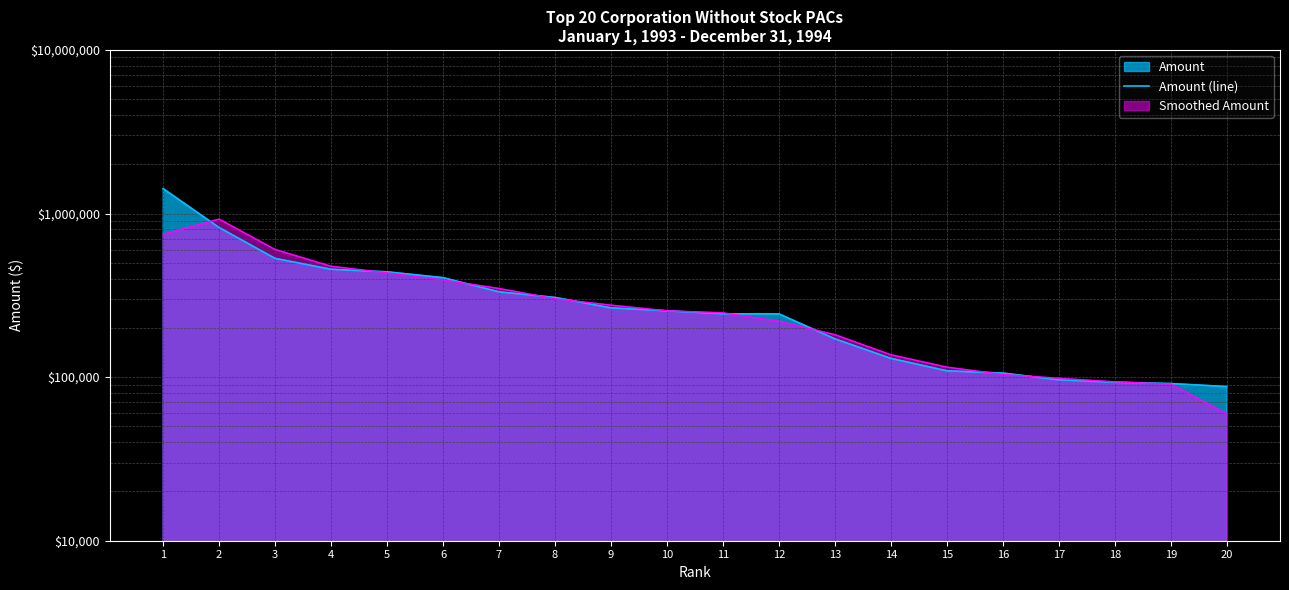

How many categories are shown in the chart?

20